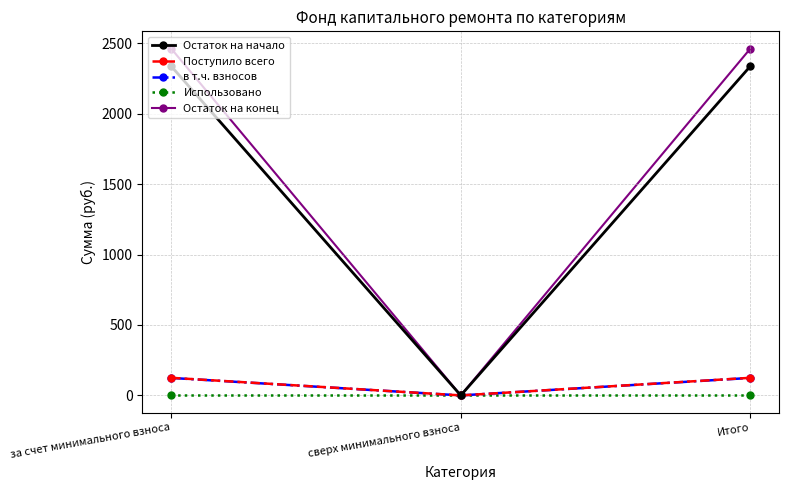

What are all the series names shown in the legend?

Остаток на начало, Поступило всего, в т.ч. взносов, Использовано, Остаток на конец